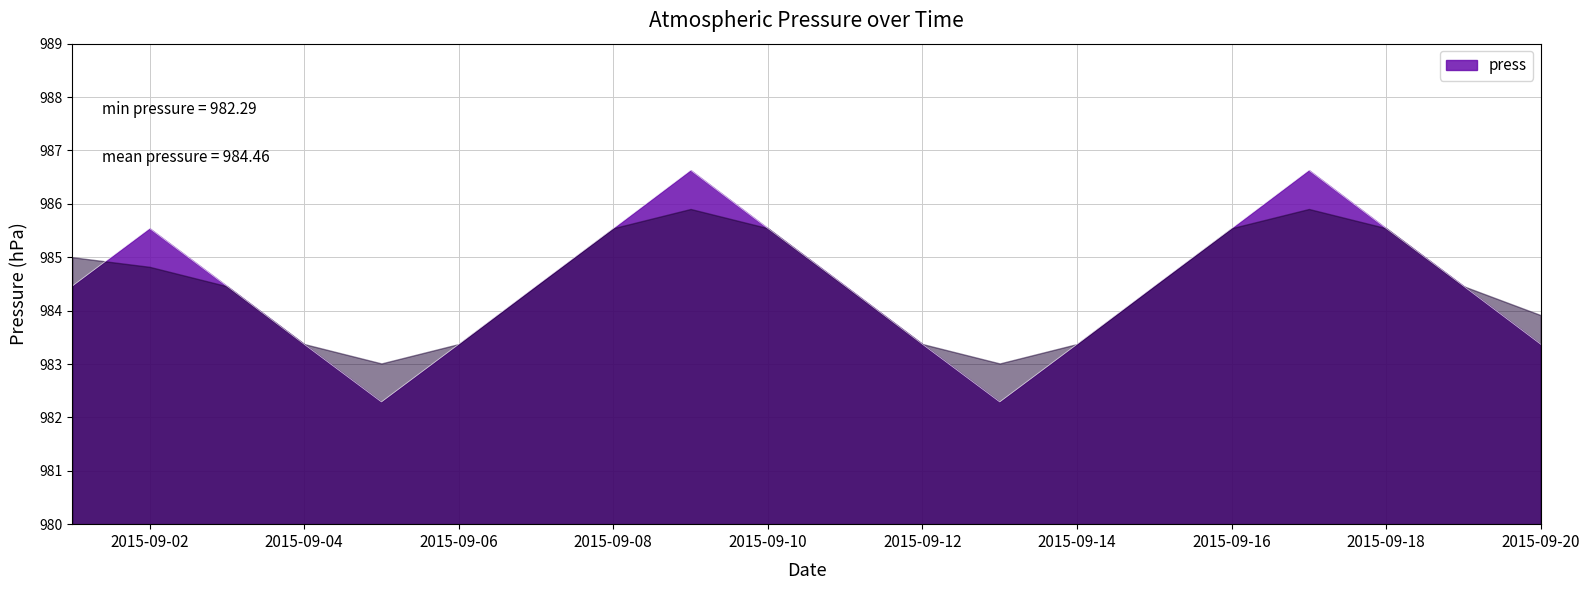

What is the difference between the maximum and minimum values?

4.3